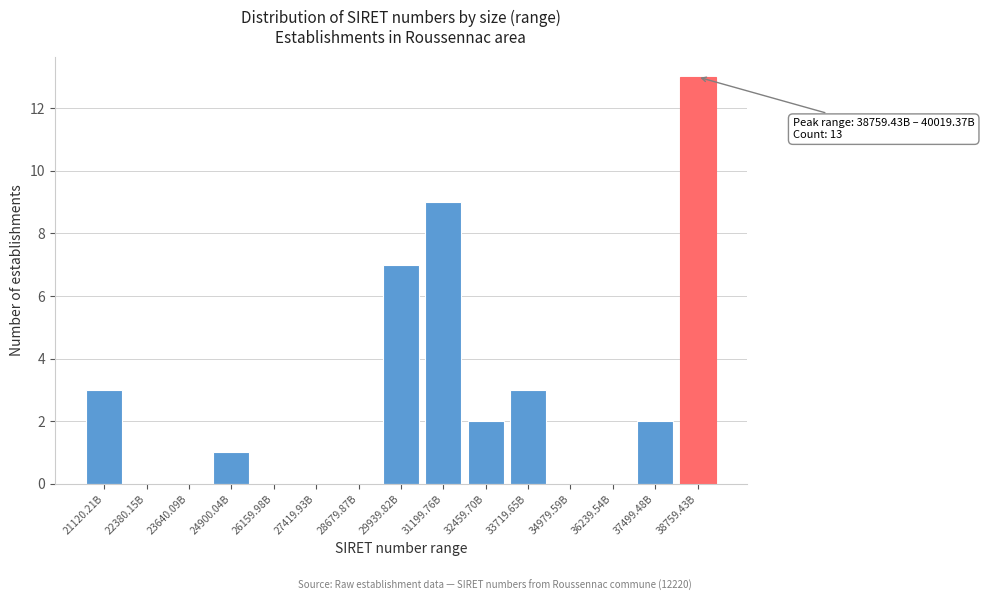

Reading left to right, what are all the values shown in this chart?

21120.21B=3	22380.15B=0	23640.09B=0	24900.04B=1	26159.98B=0	27419.93B=0	28679.87B=0	29939.82B=7	31199.76B=9	32459.70B=2	33719.65B=3	34979.59B=0	36239.54B=0	37499.48B=2	38759.43B=13